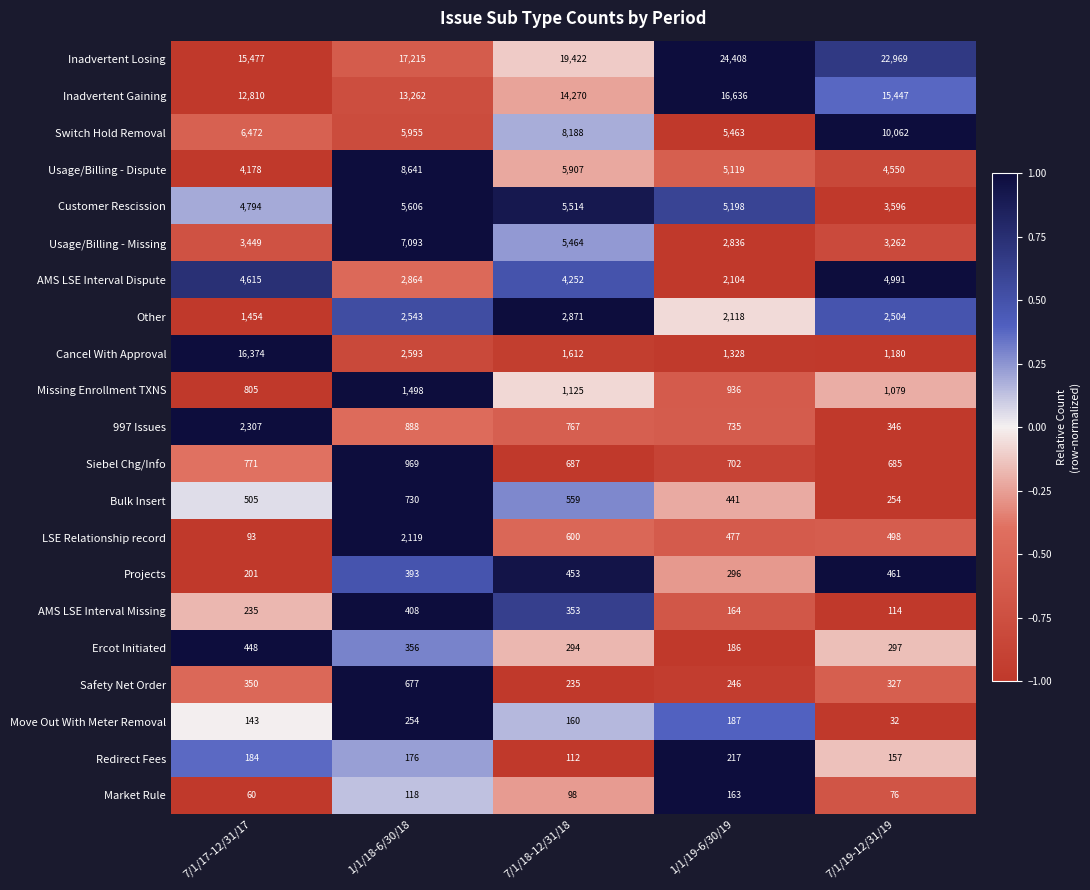

The value of LSE Relationship record at 7/1/17-12/31/17 is 93. True or false?

True